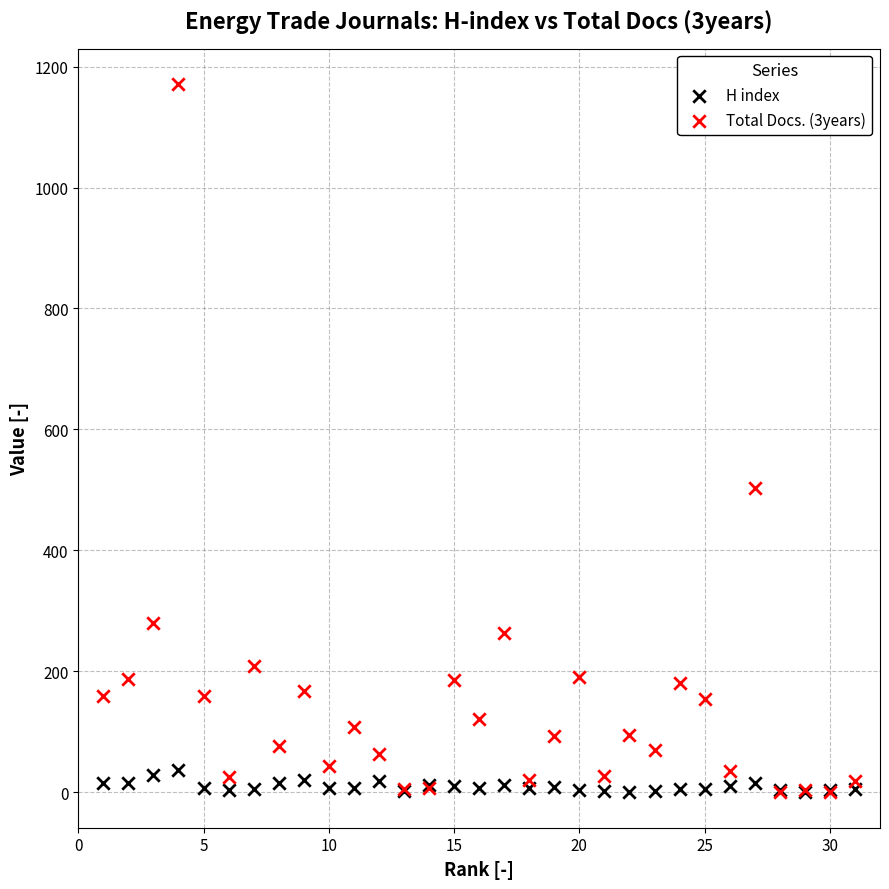

Which series contains the highest Y value?

Total Docs. (3years)